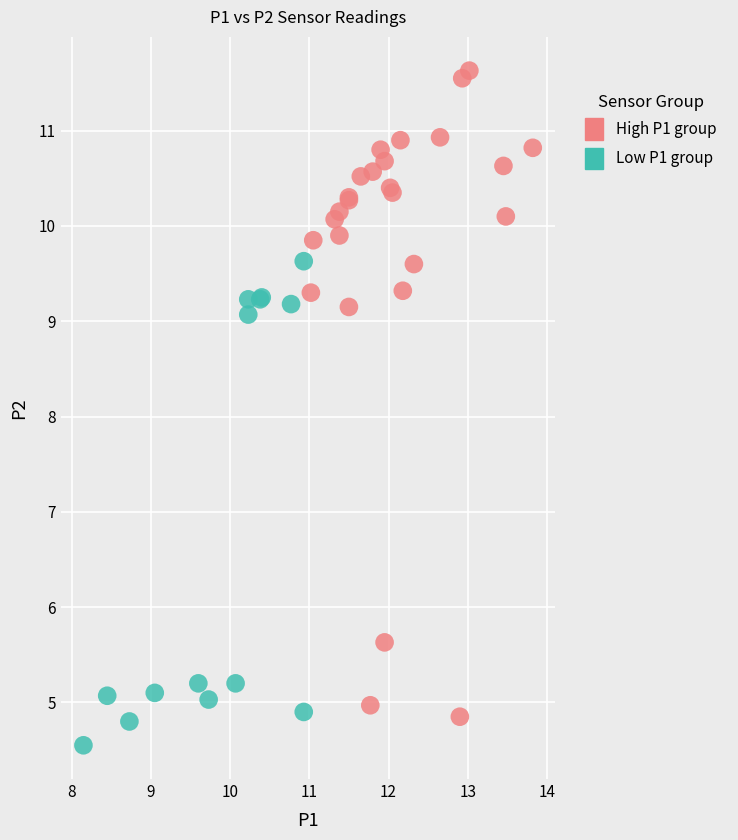

What are all the series names shown in the legend?

High P1 group, Low P1 group